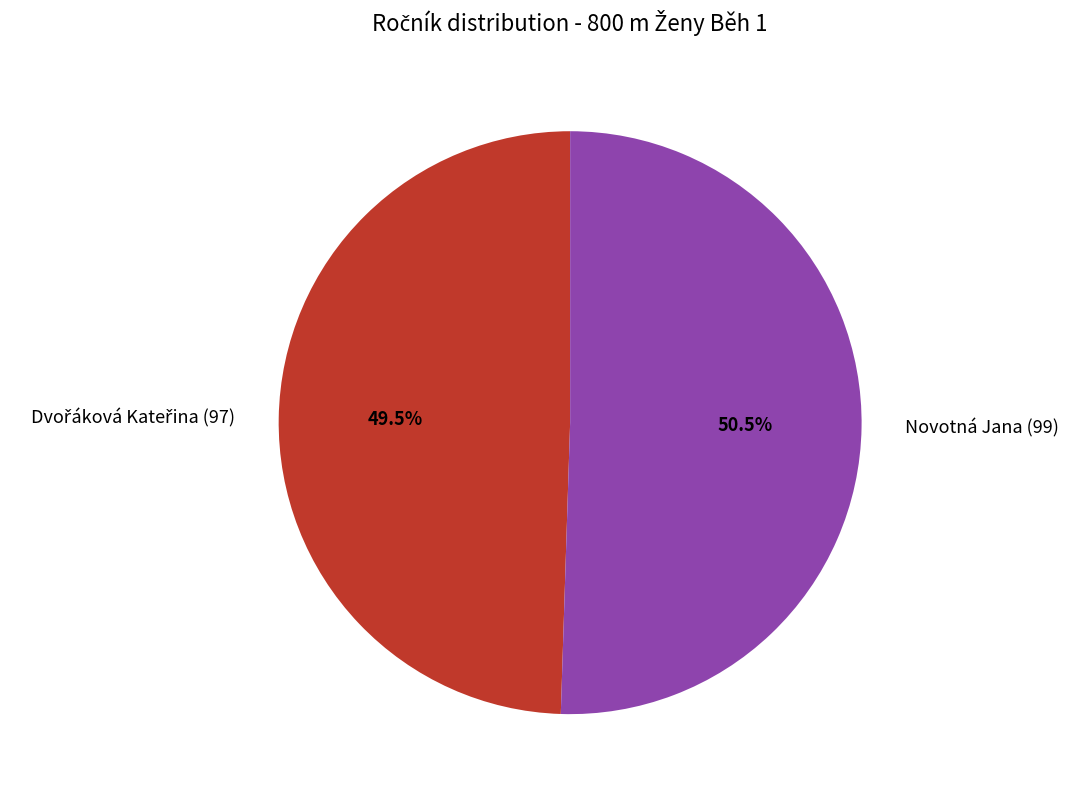

How much of the chart is everything except Novotná Jana (99)?

49.5%